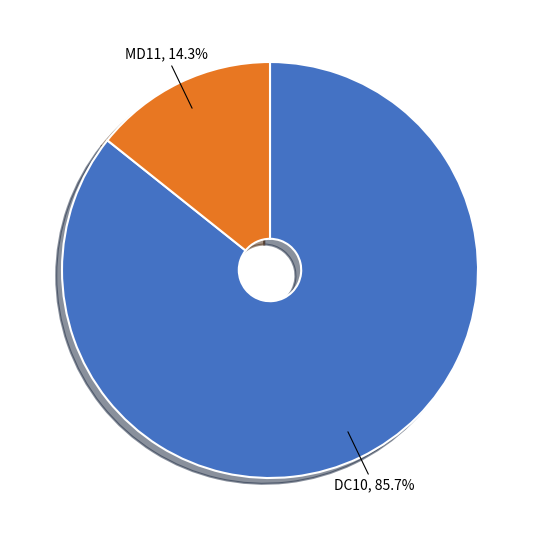

Is MD11 the majority of the pie?

No